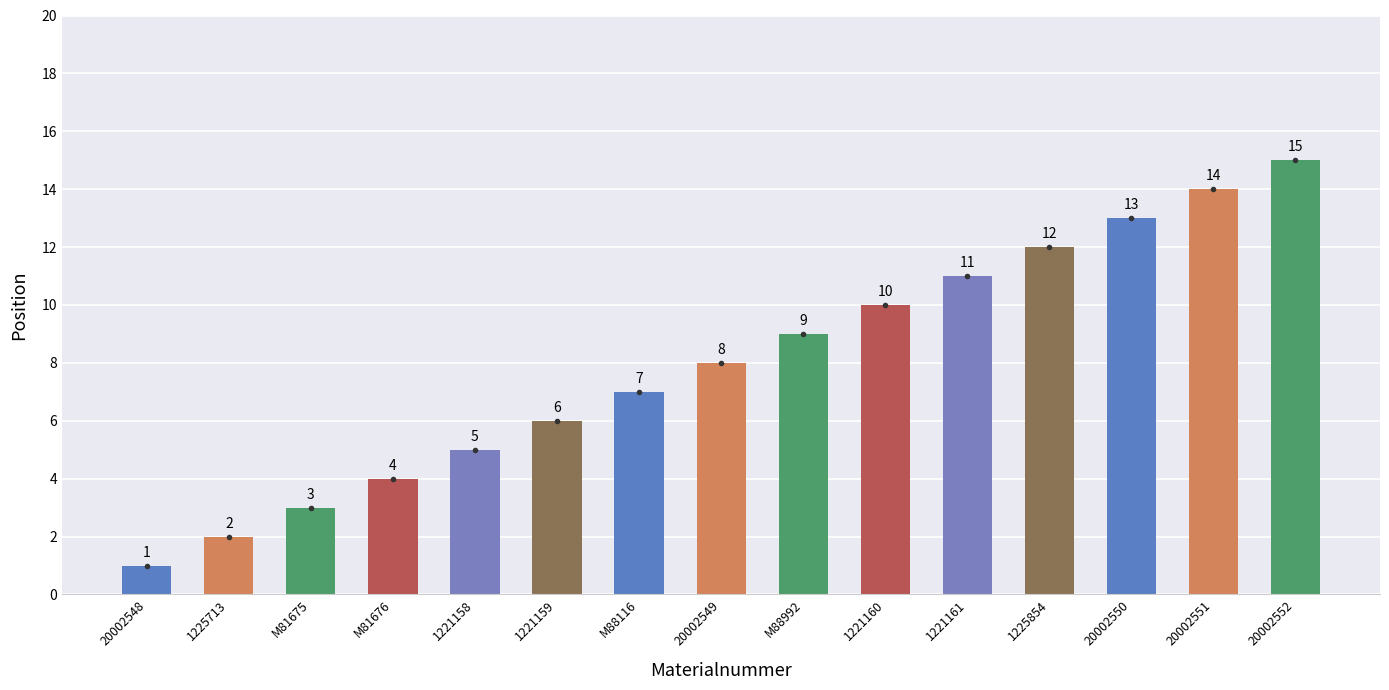

What is the sum of all values?

120